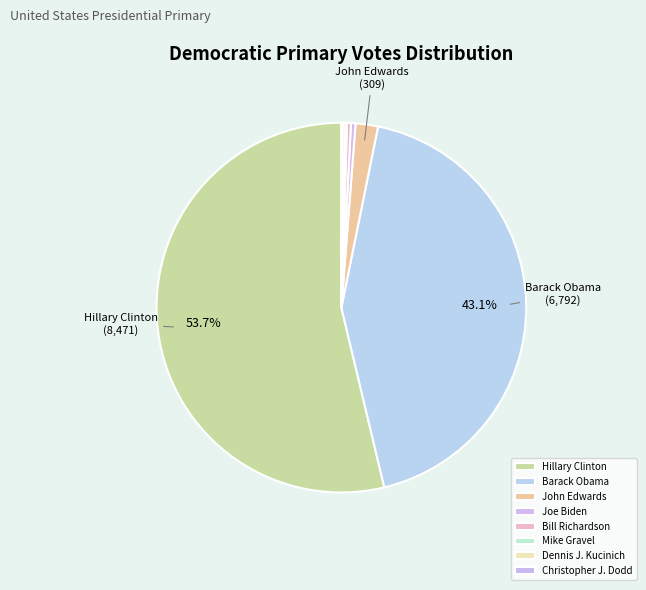

Which has a higher value, Barack Obama or Hillary Clinton?

Hillary Clinton